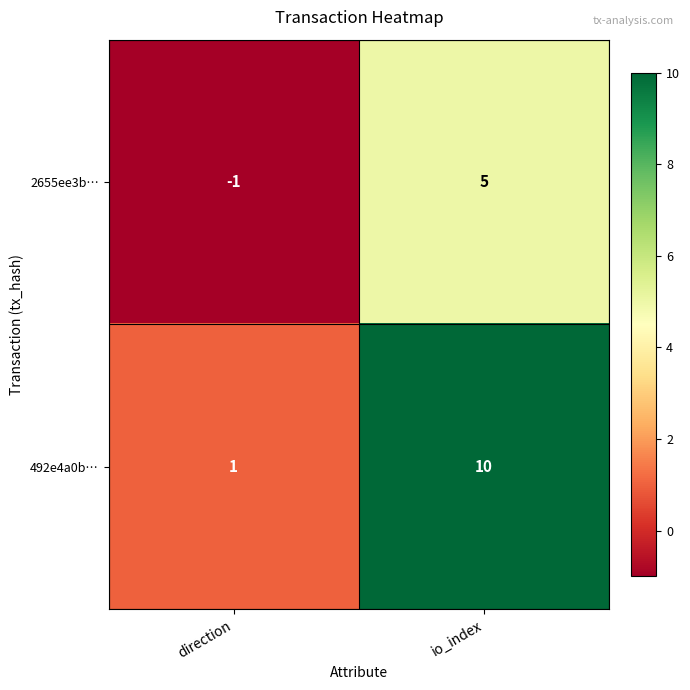

Read the 2655ee3b… value at io_index.

5